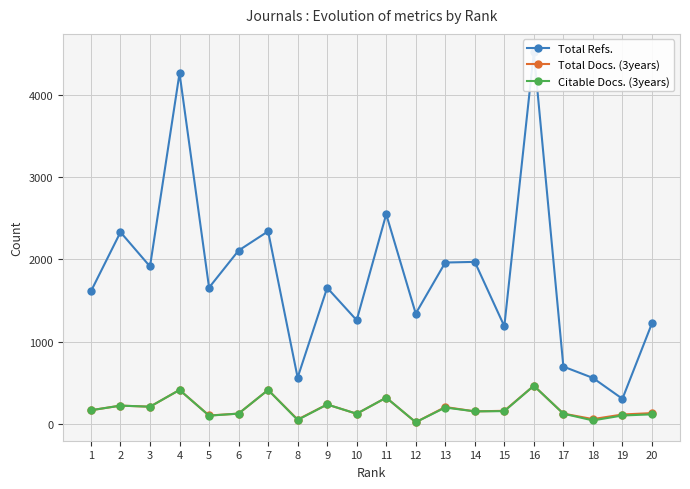

At which category is the sum across all series the highest?

16